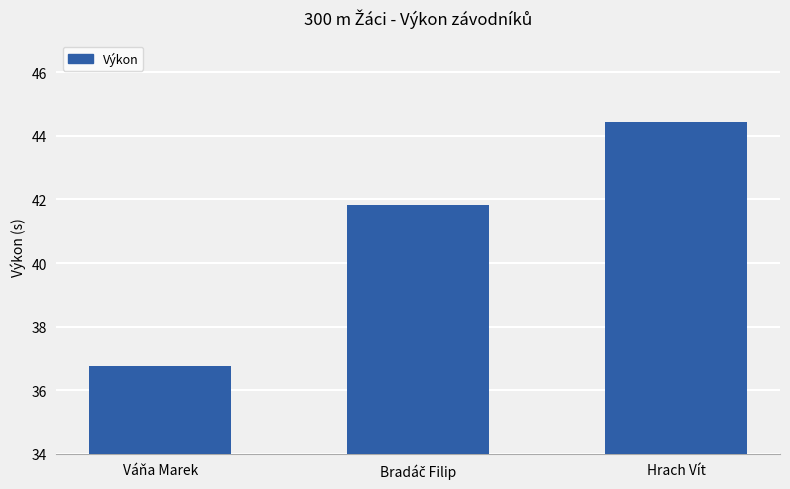

What is the value of the 2nd bar from the left?

41.8